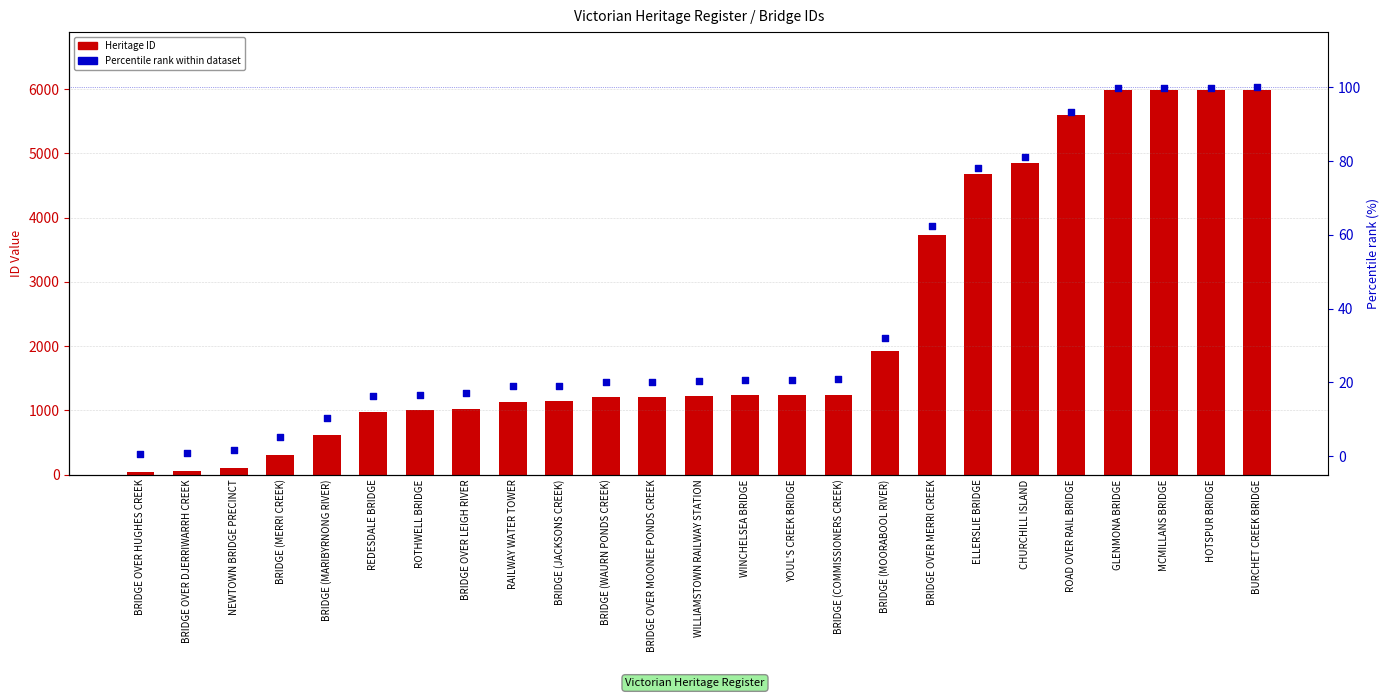

Which series reaches the minimum Y coordinate?

Percentile rank